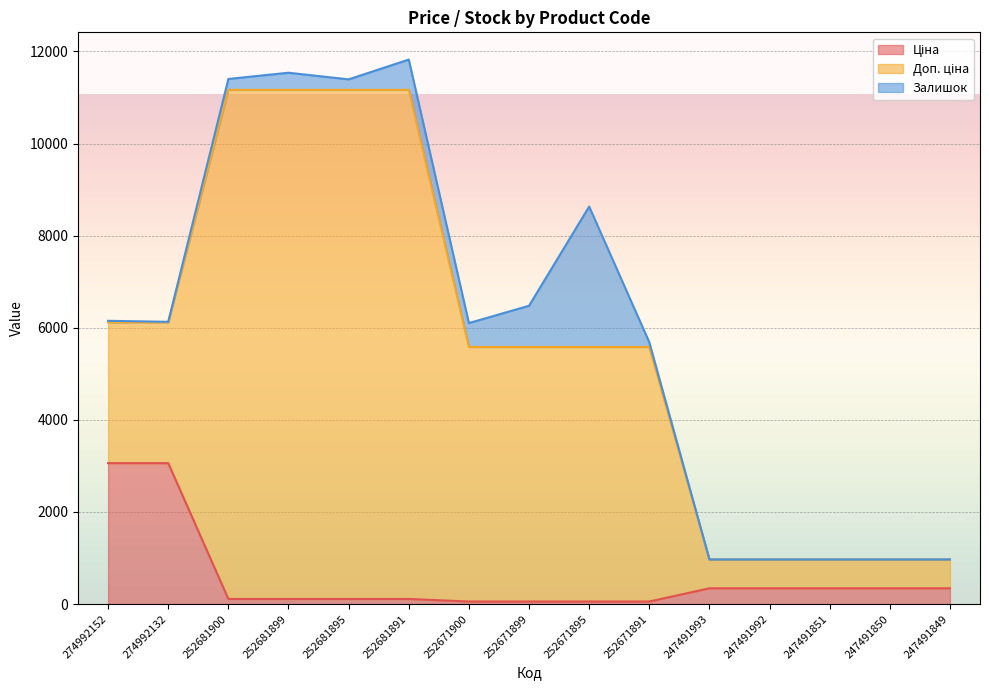

Where is Ціна nearest to the value 1557?

247491993